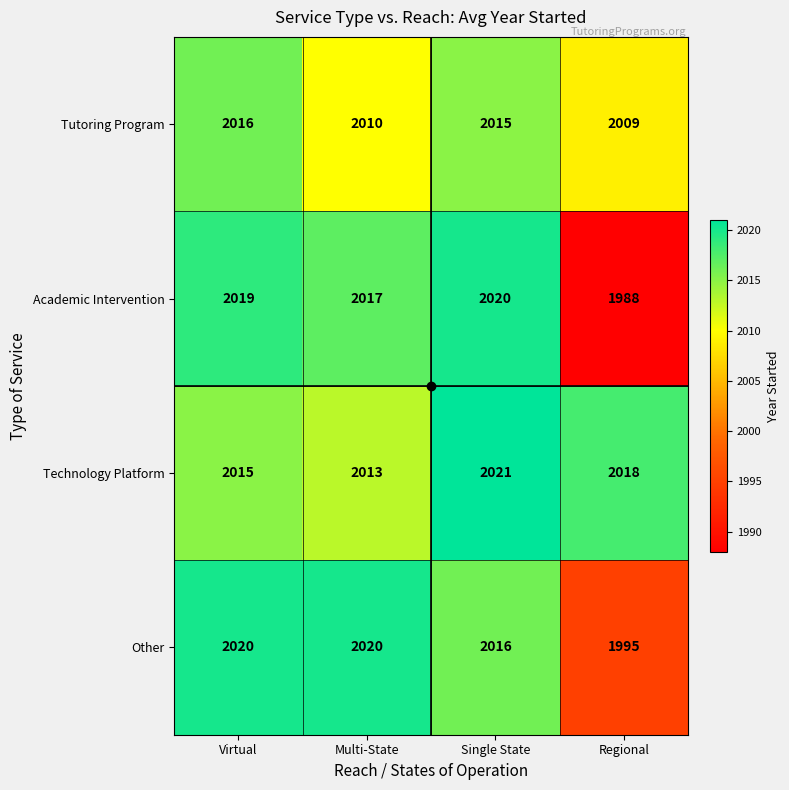

How many data points in Academic Intervention are less than 2019?

2